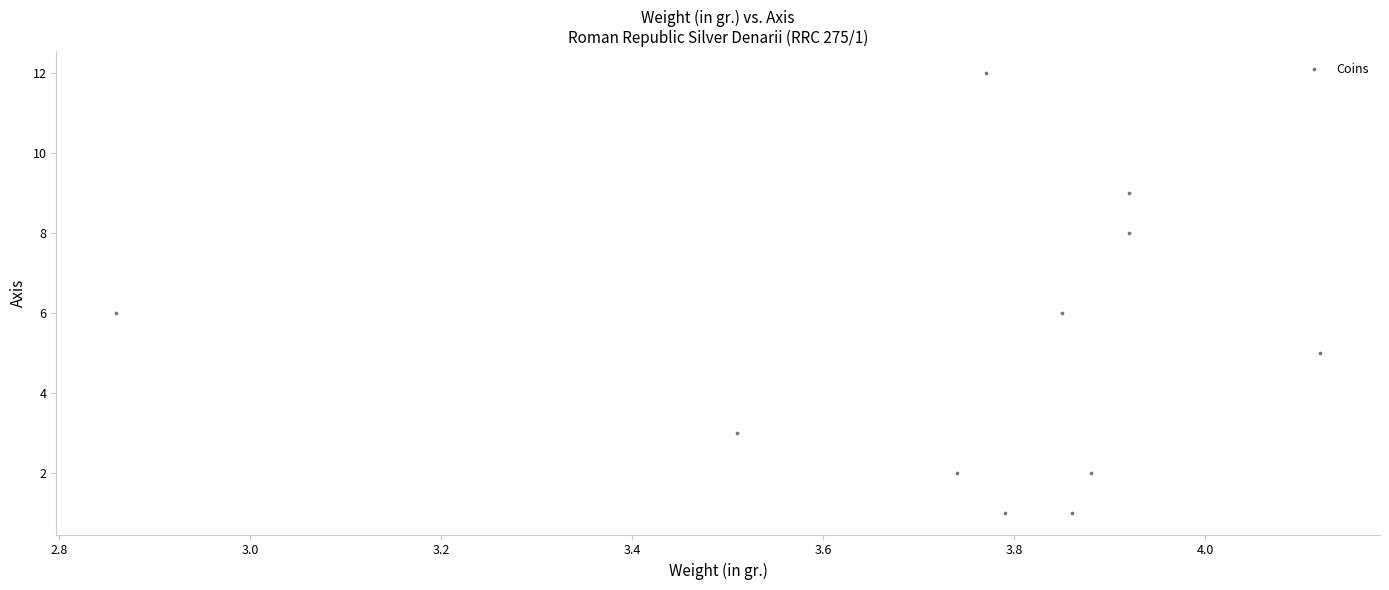

What is the range of Y values (max minus min)?

11